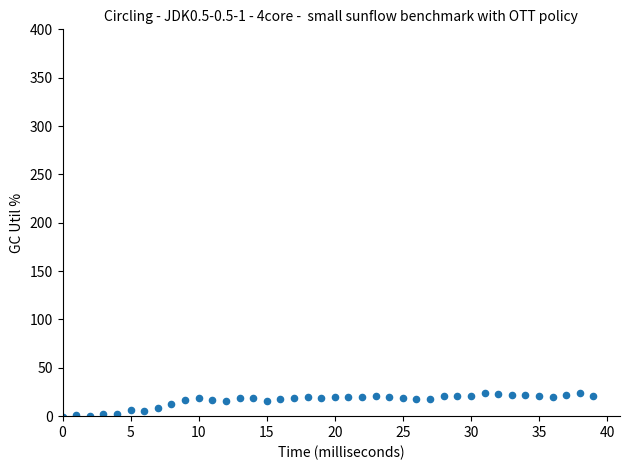

What is the range of Y values (max minus min)?

24.1